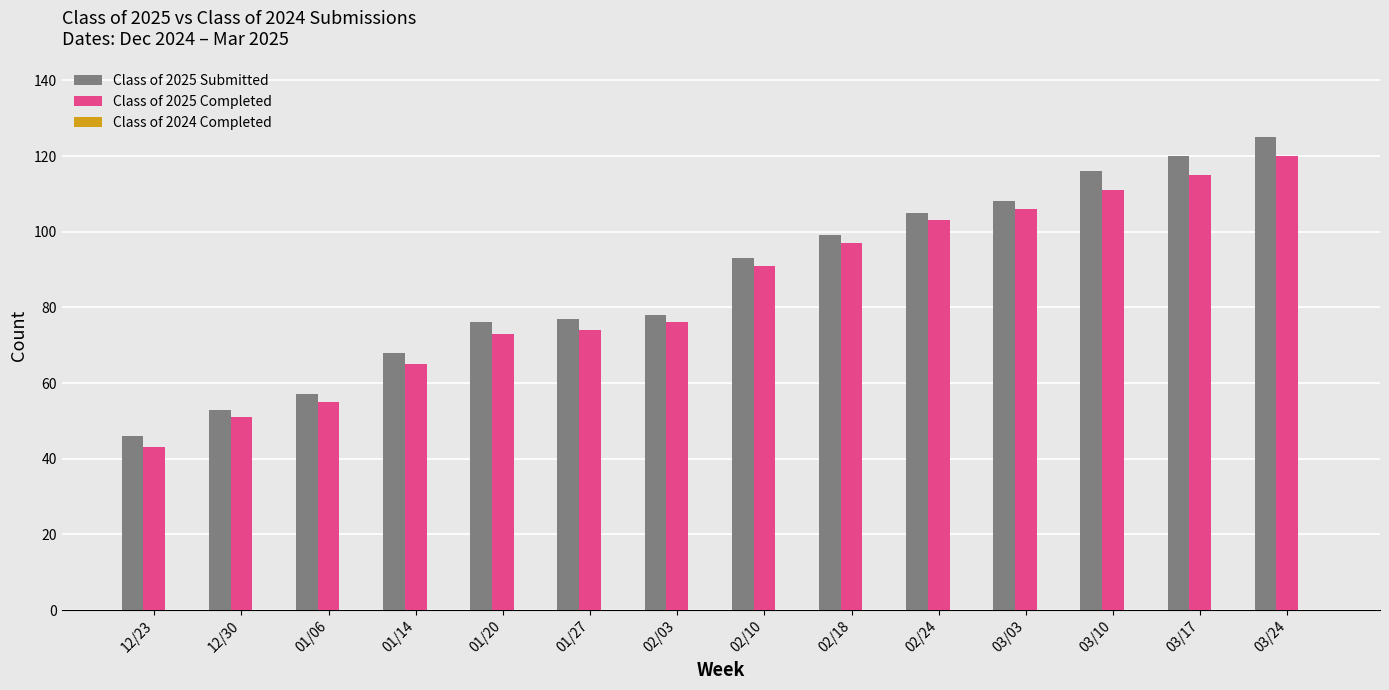

What is the average value of the Class of 2025 Submitted series?

87